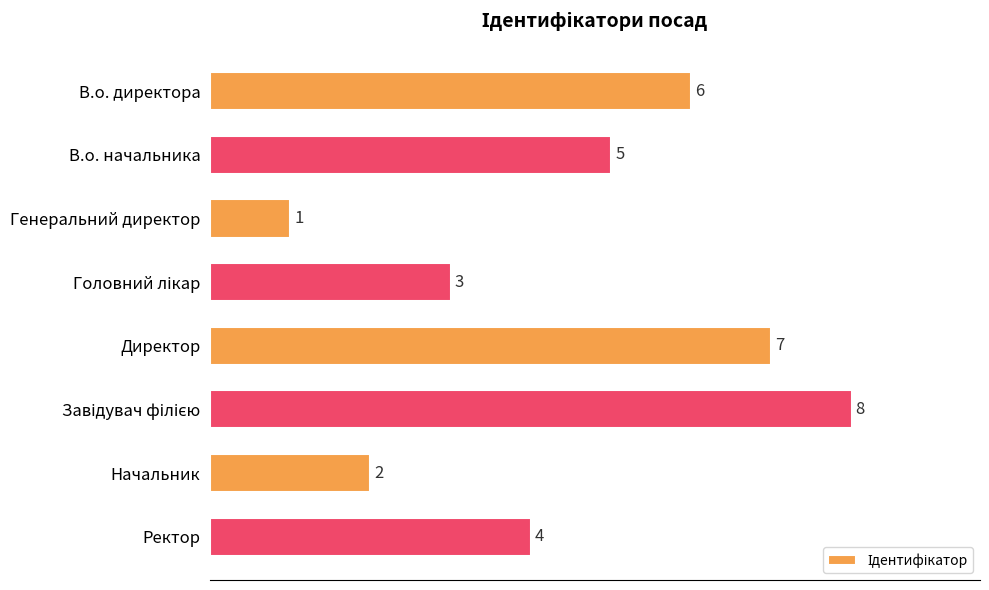

Reading bottom to top, extract all data points from this chart.

4	2	8	7	3	1	5	6